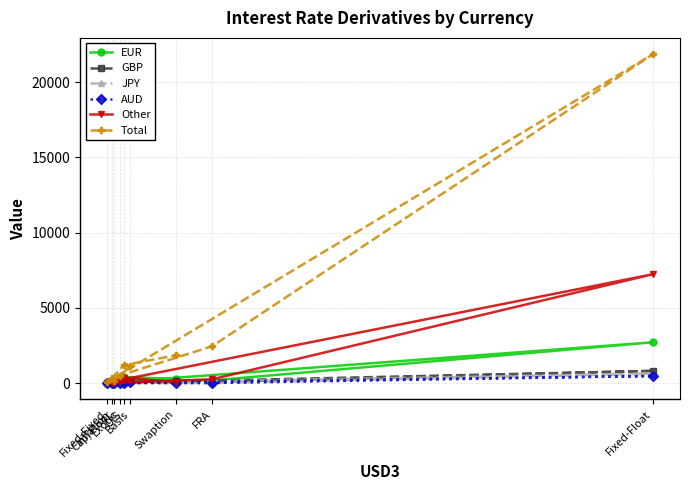

At which category is the sum across all series the highest?

Fixed-Float